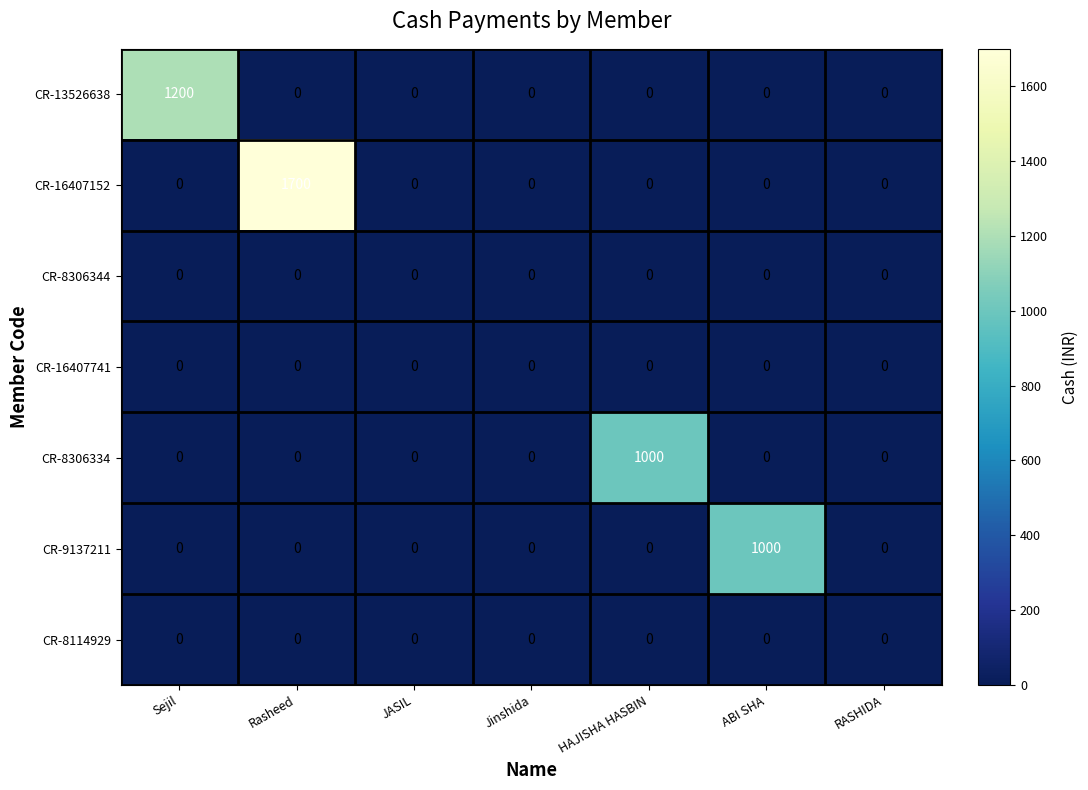

What is the spread (max minus min) of values at ABI SHA?

1000